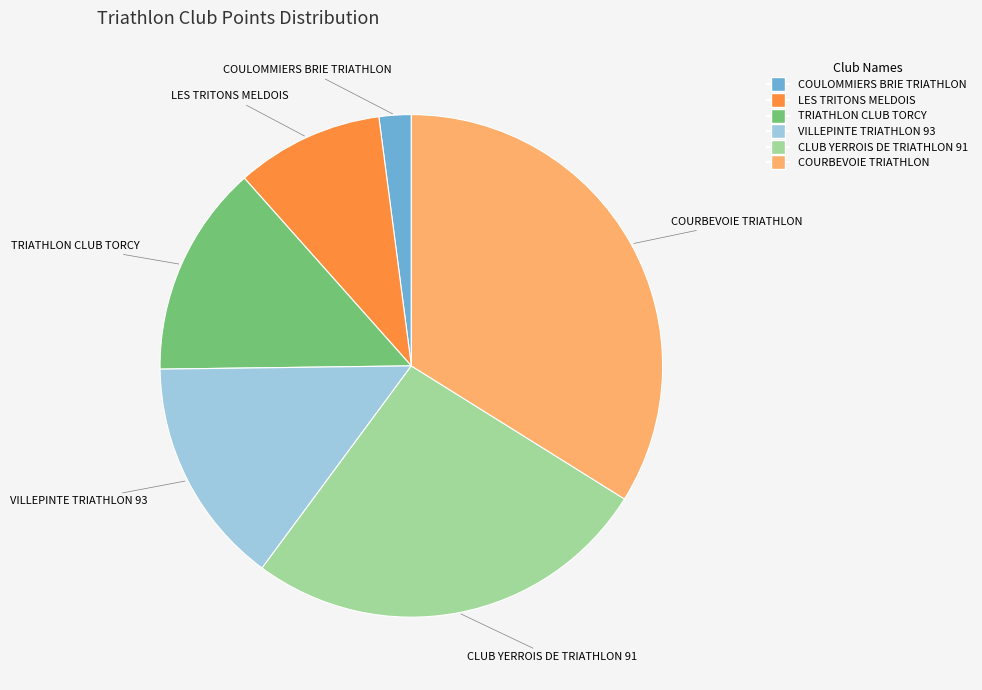

Count the number of slices in the pie.

6